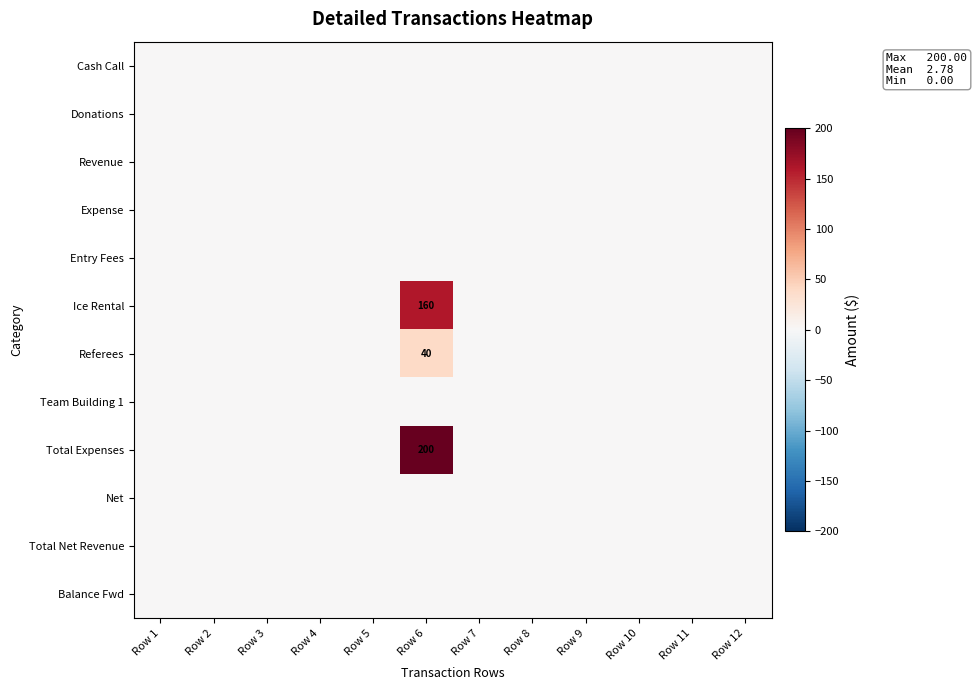

What is the difference between the maximum and second lowest values in the Ice Rental series?

160